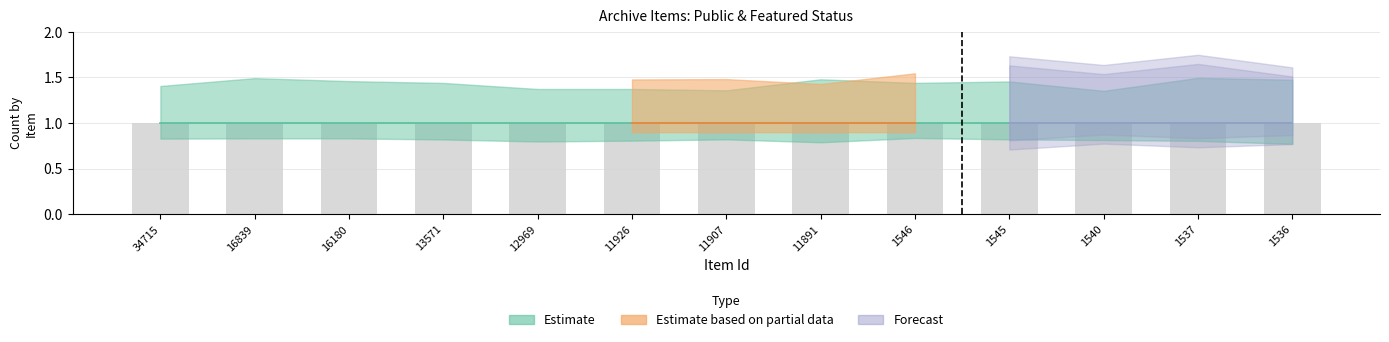

Reading left to right, what are all the values shown in this chart?

public: 34715=1	16839=1	16180=1	13571=1	12969=1	11926=1	11907=1	11891=1	1546=1	1545=1	1540=1	1537=1	1536=1
featured: 34715=0	16839=0	16180=0	13571=0	12969=0	11926=0	11907=0	11891=0	1546=0	1545=0	1540=0	1537=0	1536=0